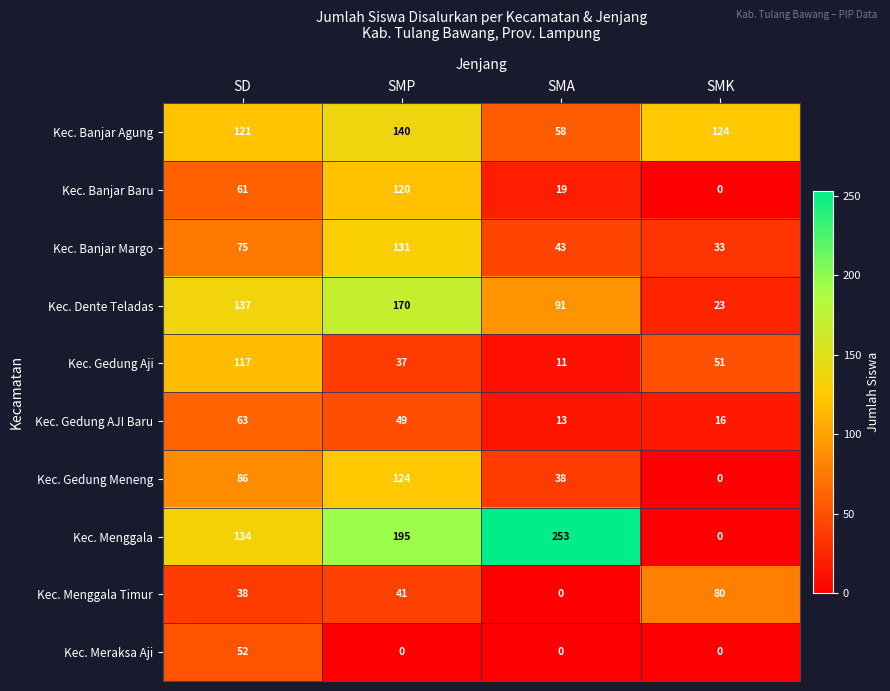

True or false: Kec. Menggala Timur has a value of 38 at SD.

True